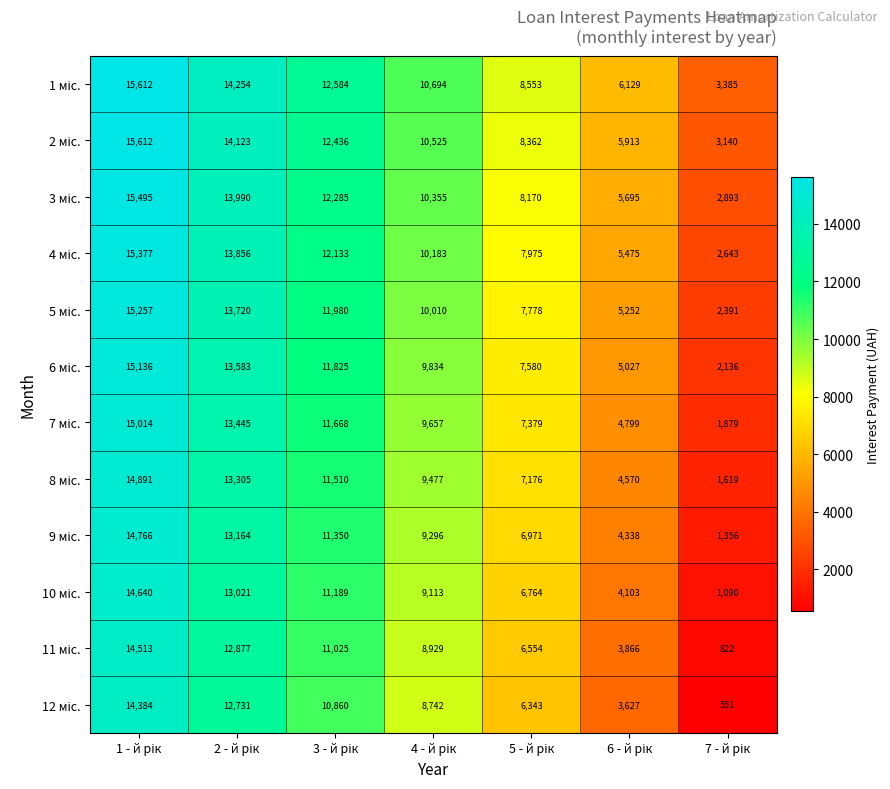

At how many categories does at least one series exceed 3205?

7